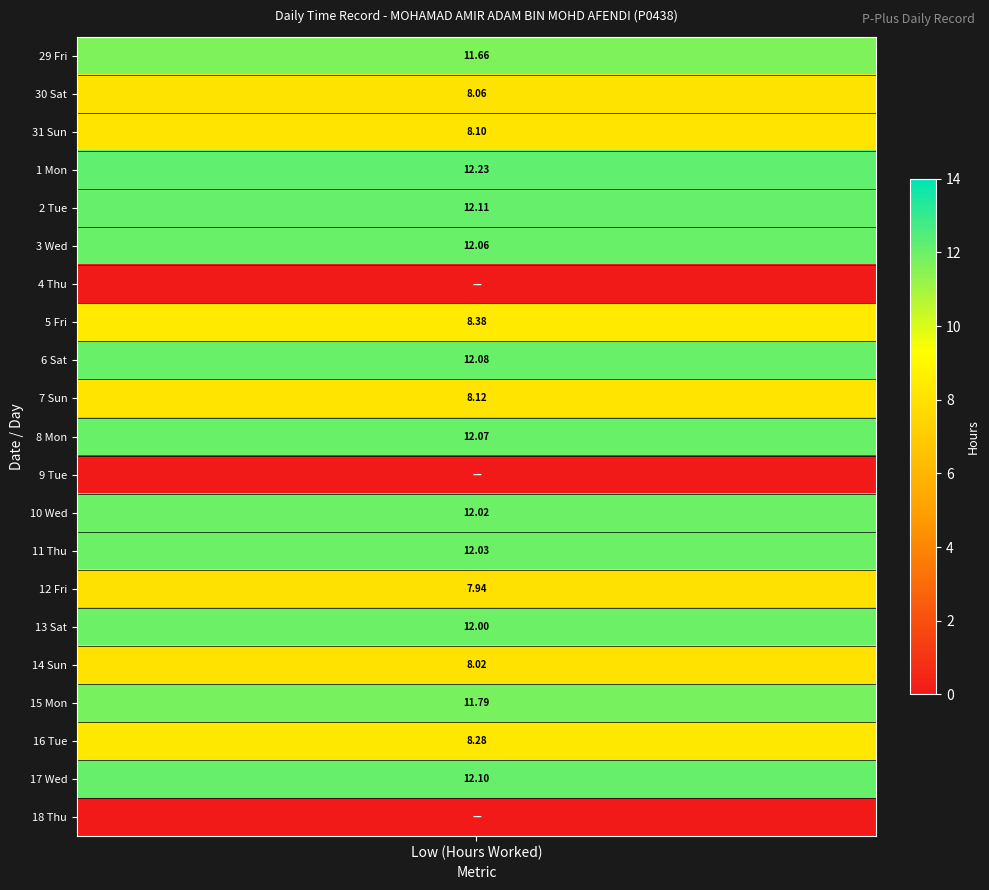

How many values in 30 Sat are above zero?

1